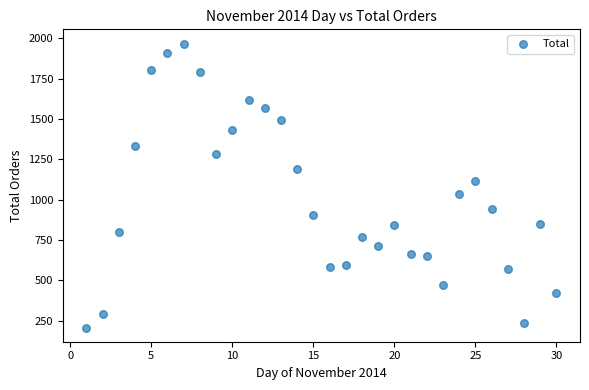

What is the range of X values (max minus min)?

29